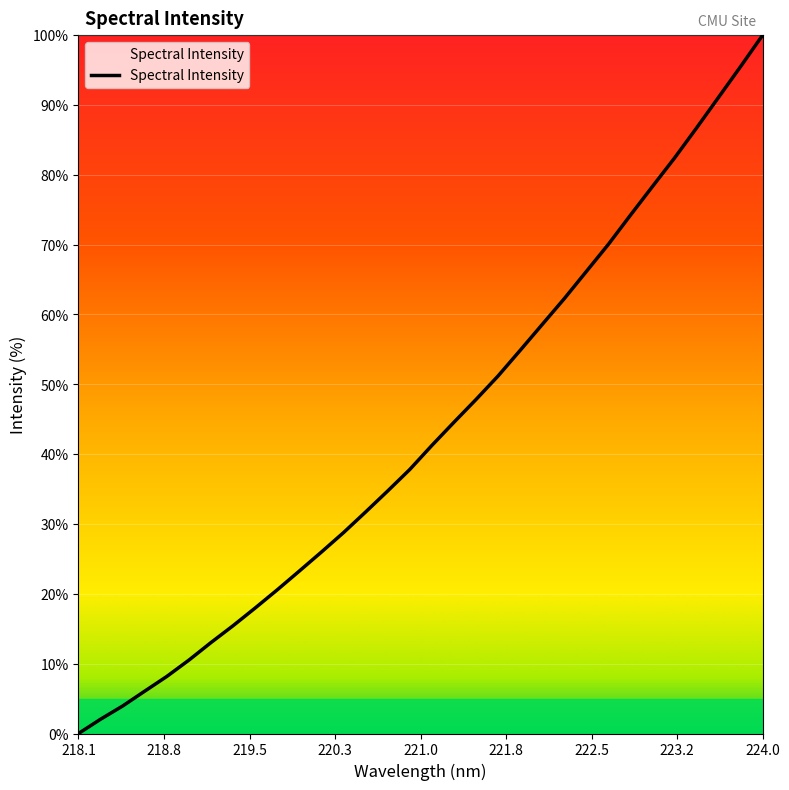

What is the average value?

43.3